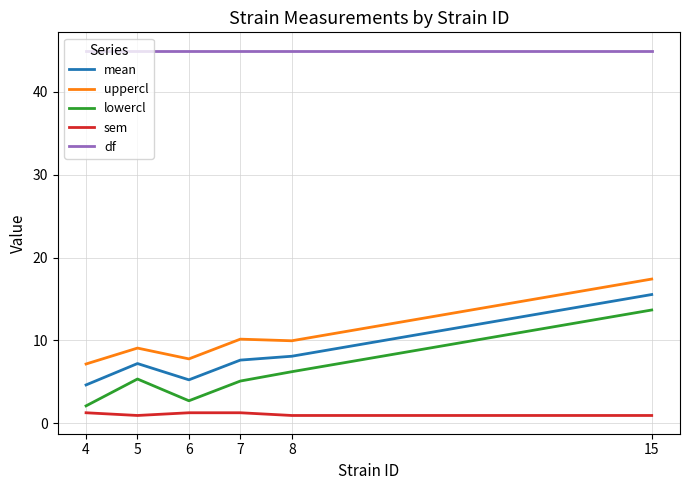

What is the maximum value for sem?

1.3